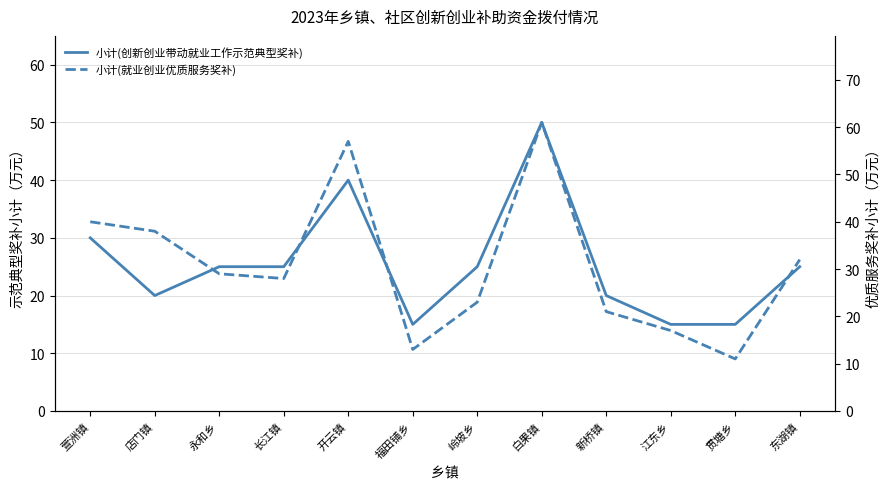

In 小计(就业创业优质服务奖补), how many points are higher than both neighbors (excluding endpoints)?

2